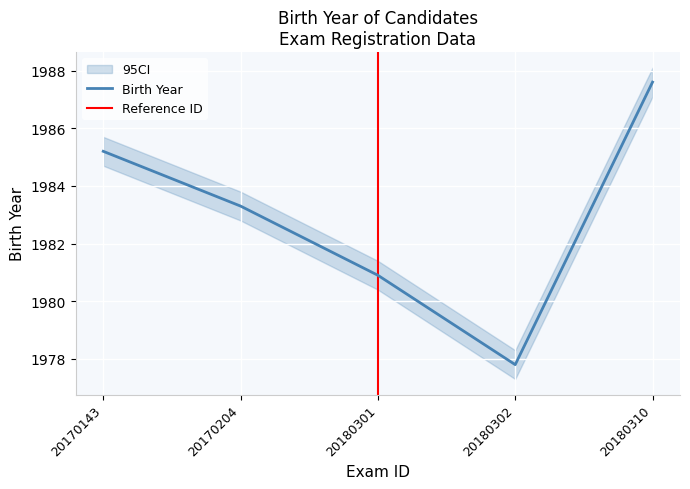

How many data points are less than 1983?

2